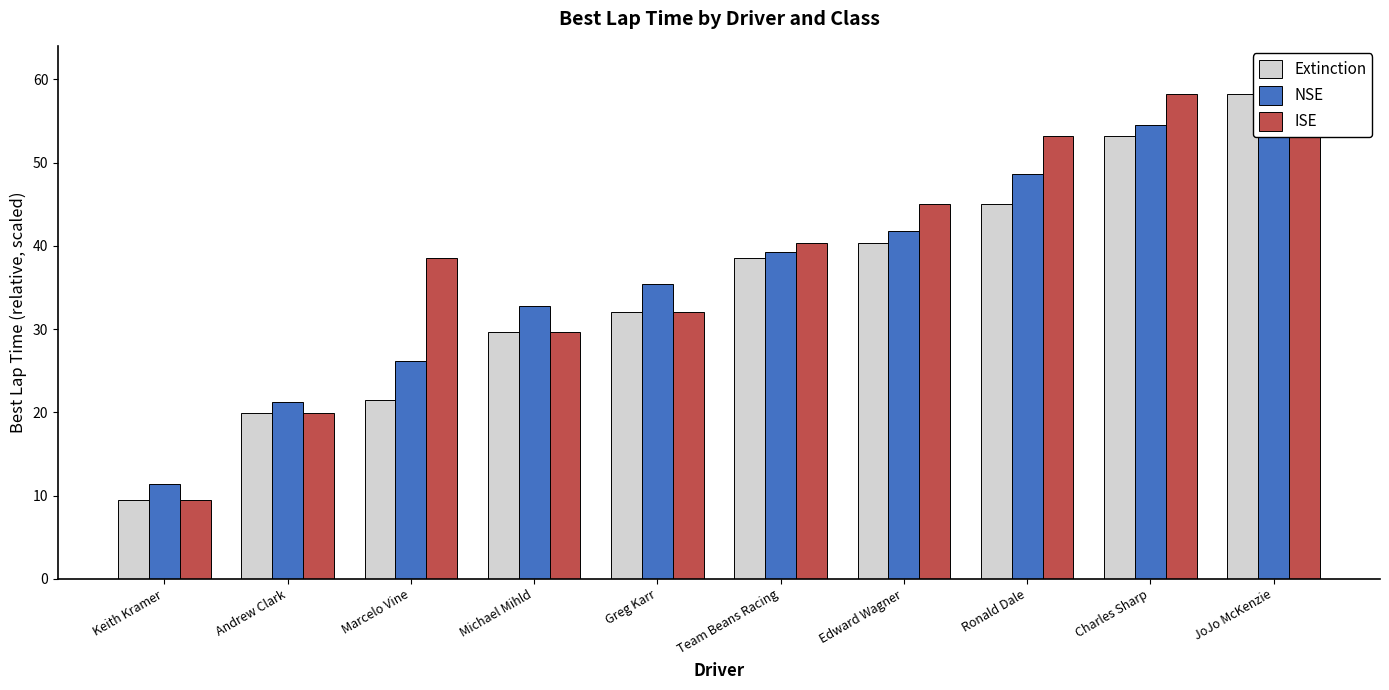

What is the difference between the maximum and second lowest values in the Extinction series?

38.3